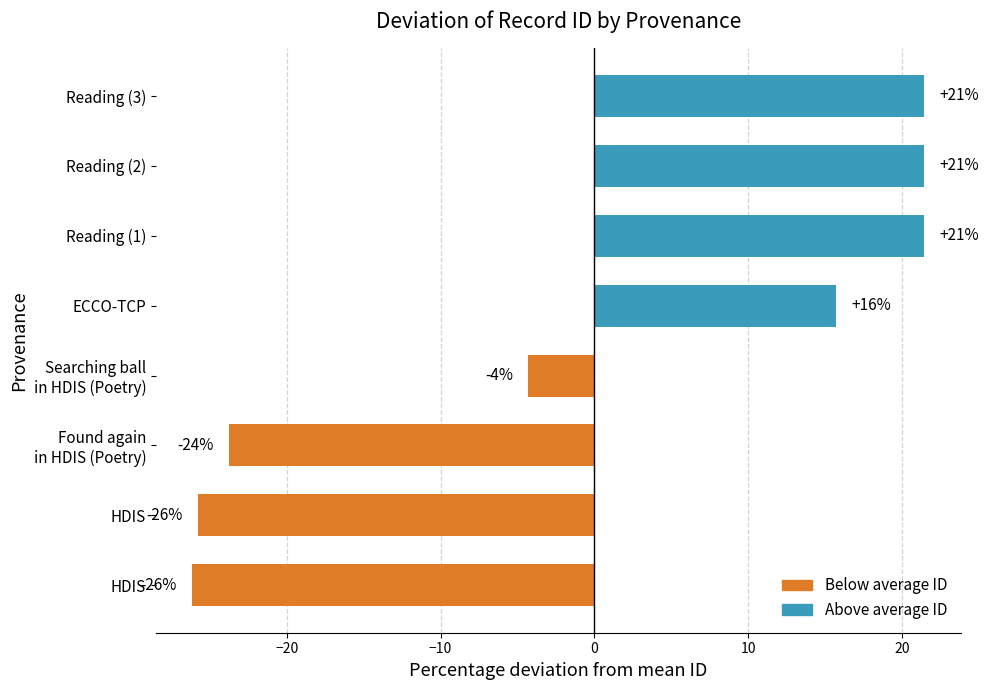

How many negative values are there?

4